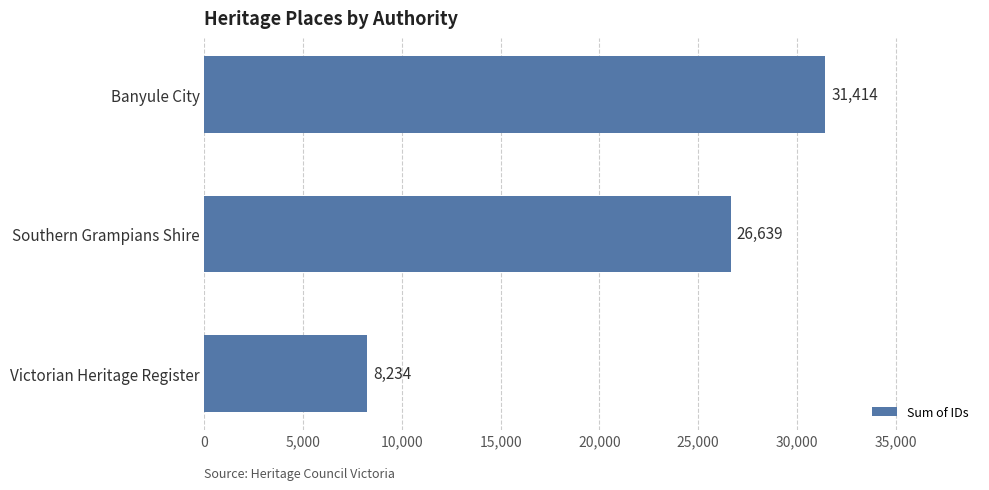

Between Victorian Heritage Register and Southern Grampians Shire, which is larger?

Southern Grampians Shire